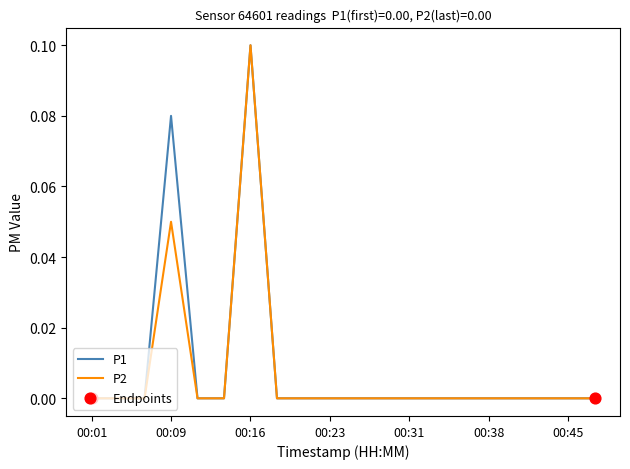

Does the chart have visible grid lines?

No